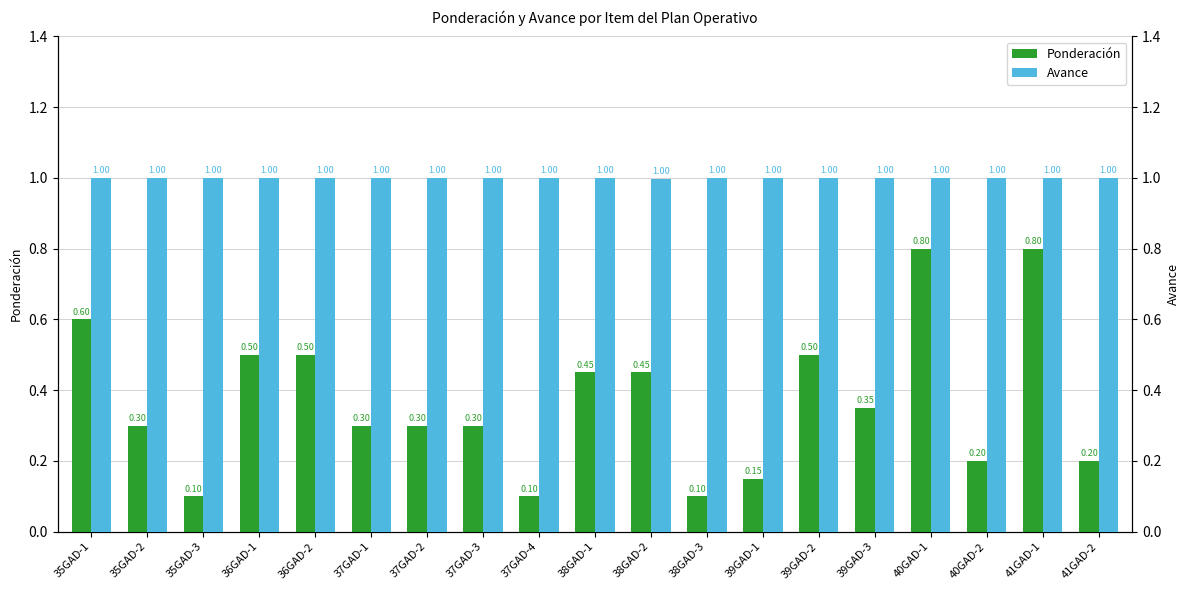

What is the value of the Avance bar at the 12th from the left?

1.0